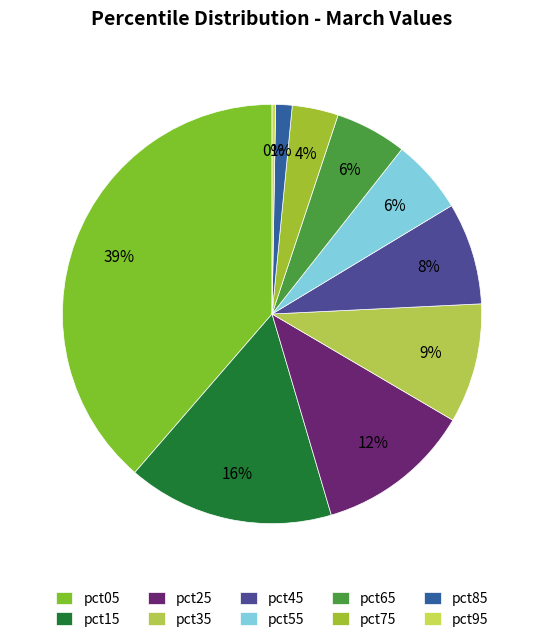

What is the change in value from pct05 to pct25?

-2.1